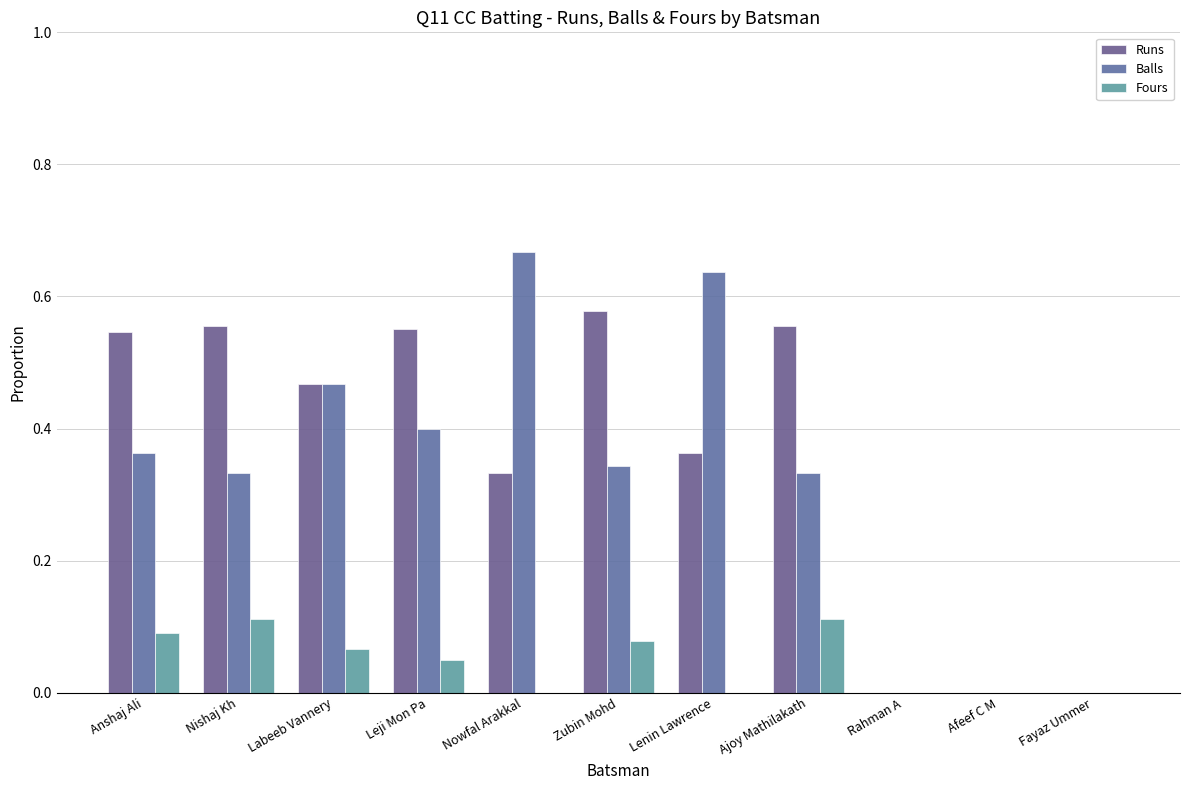

Which series changed the most between Labeeb Vannery and Lenin Lawrence?

Balls